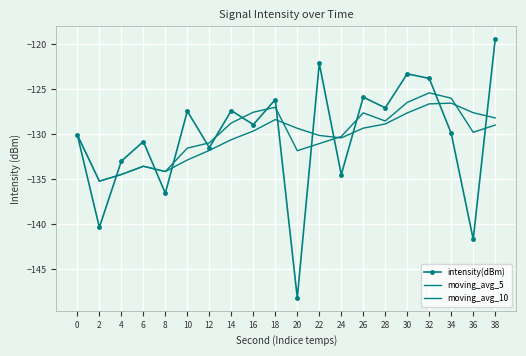

True or false: moving_avg_5 has more than 1 points higher than both neighbors.

True